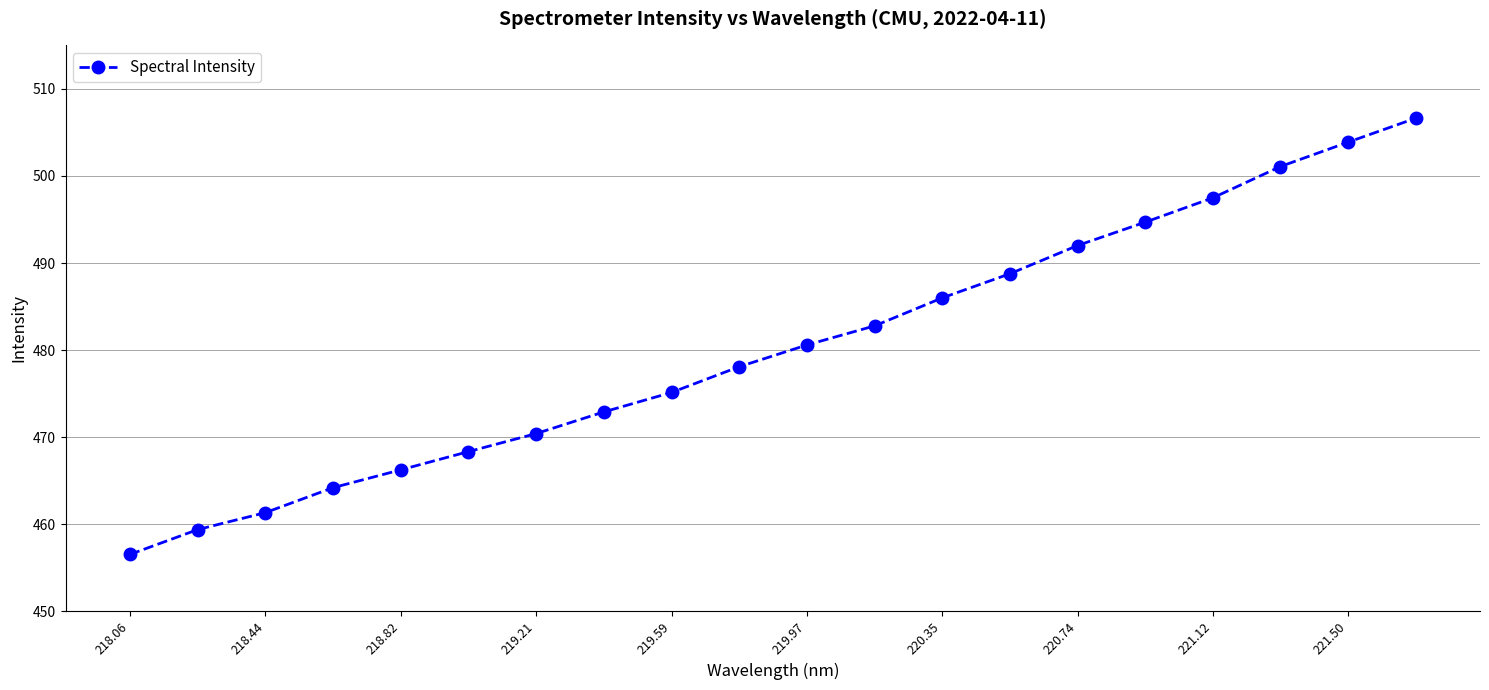

Reading right to left, extract all data points from this chart.

506.6	503.9	501.1	497.5	494.7	492.0	488.8	486.0	482.8	480.6	478.1	475.1	472.9	470.4	468.3	466.2	464.2	461.3	459.4	456.5